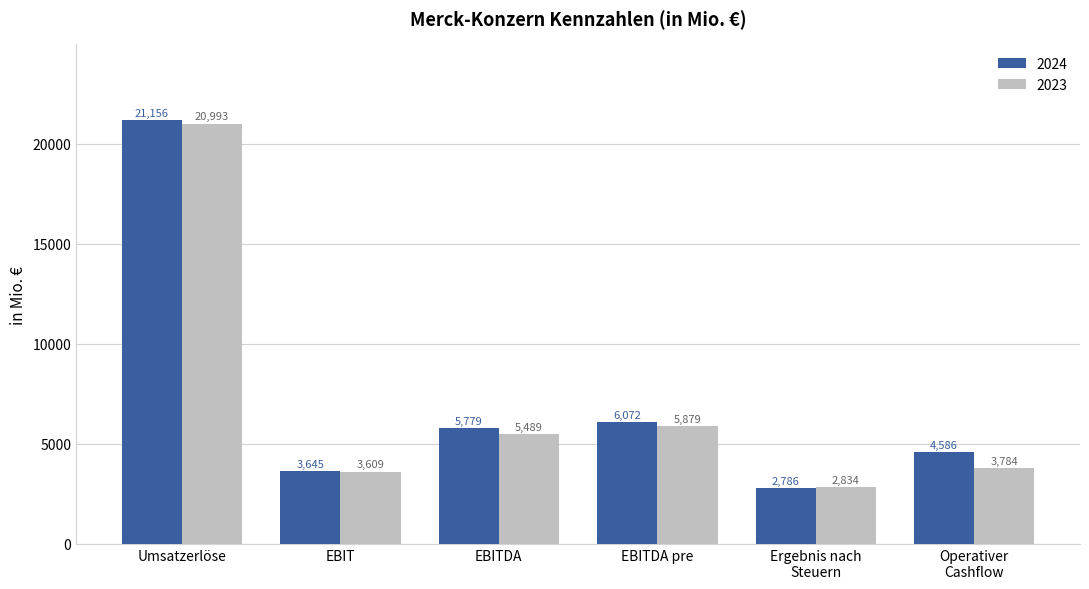

What is the maximum value shown in the chart?

21156